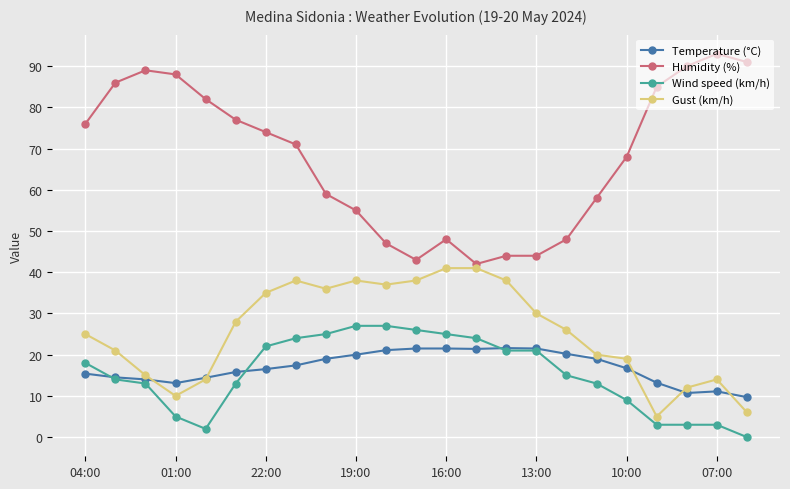

What is the average value of the Humidity (%) series?

67.7